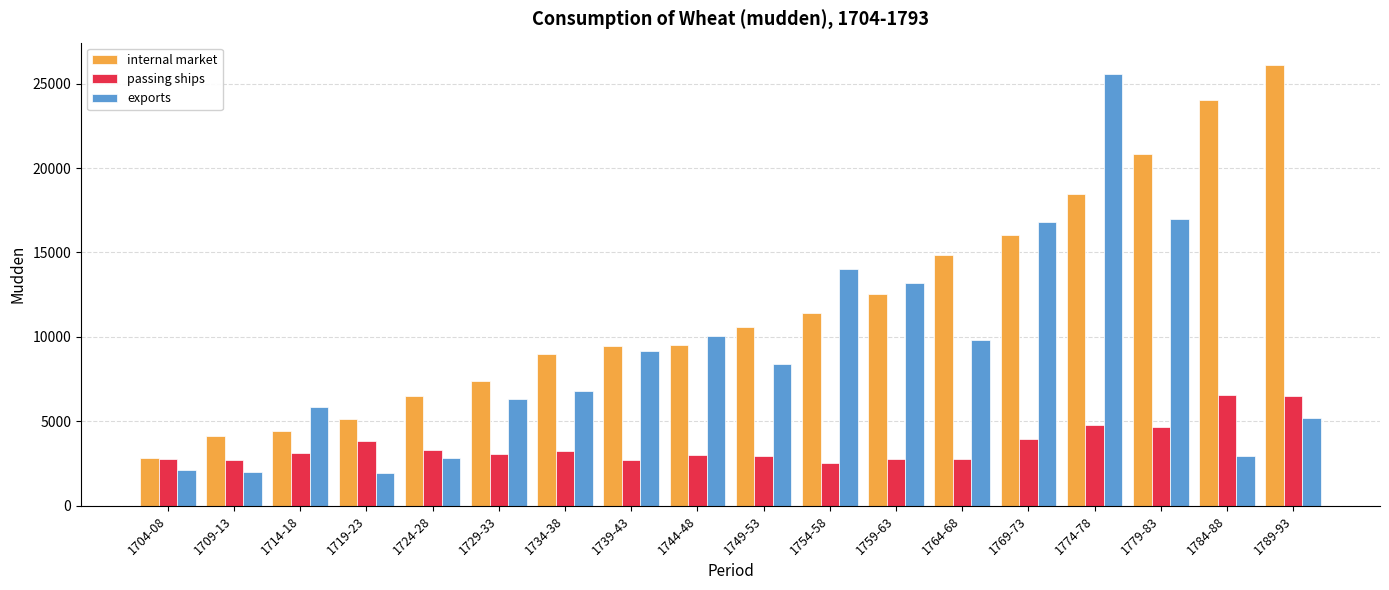

Is it true that internal market equals 11889 at 1779-83?

False